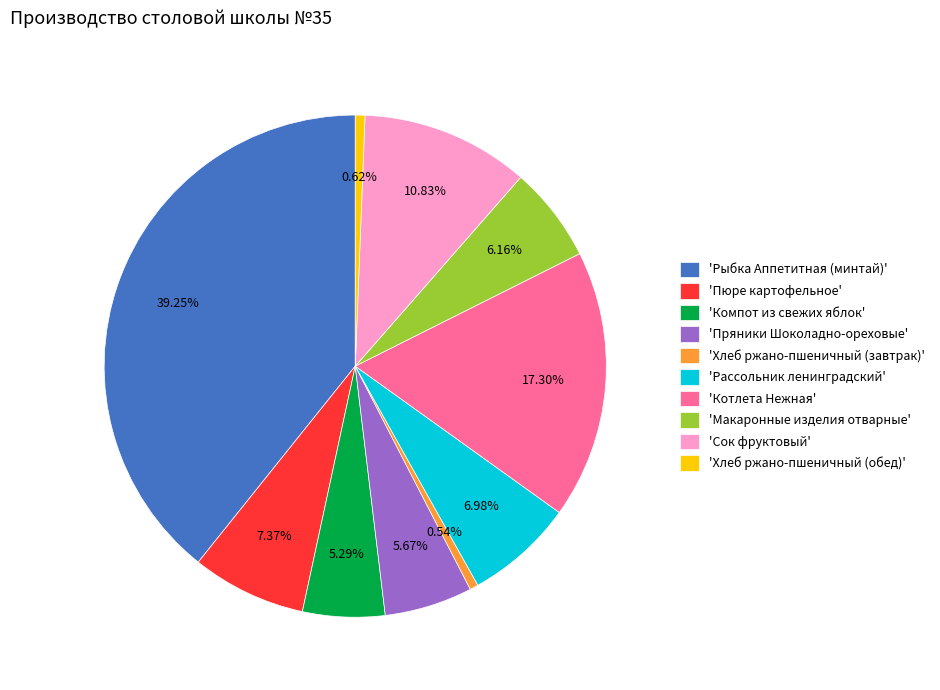

Is there a majority slice in this chart?

No